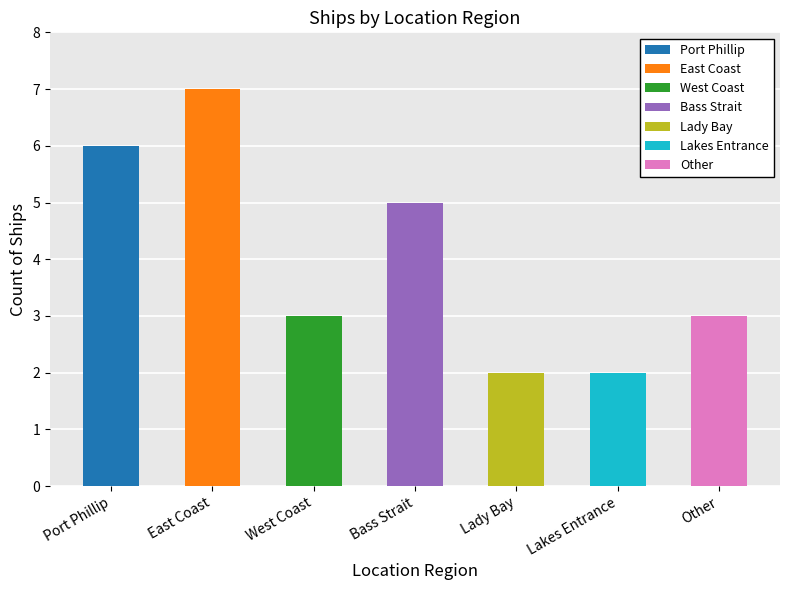

How many bars are there in total?

7